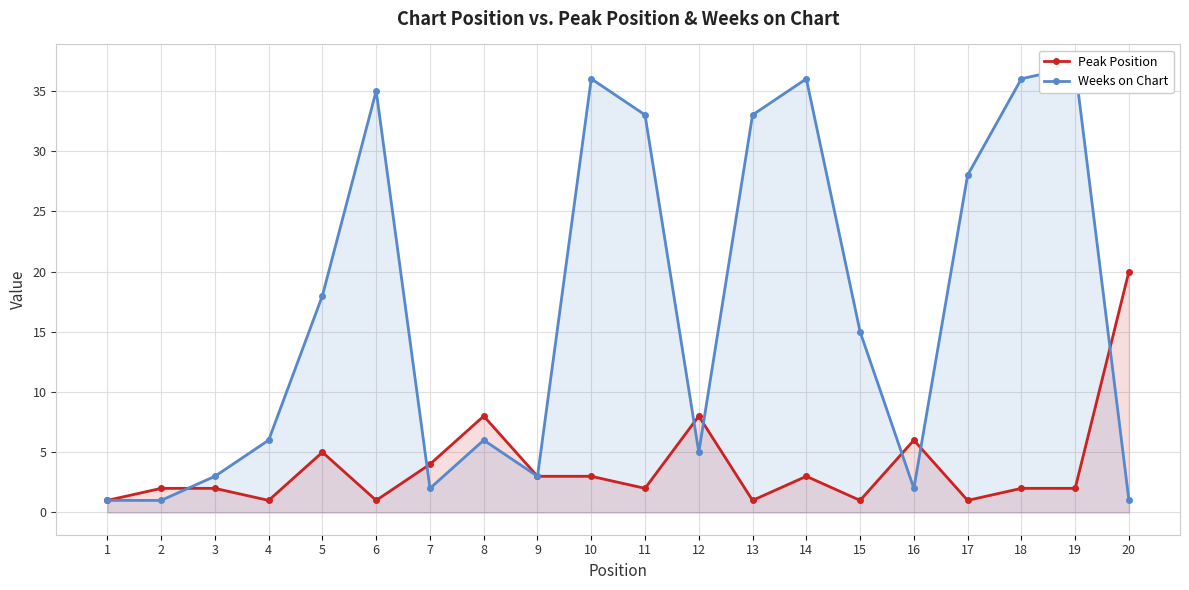

True or false: Weeks on Chart has more than 0 interior local peaks.

True